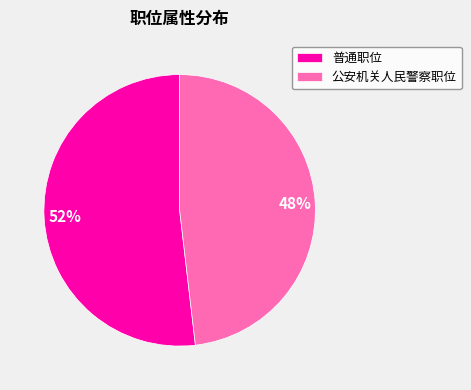

To the nearest percent, what percentage of the pie is 公安机关人民警察职位?

48%